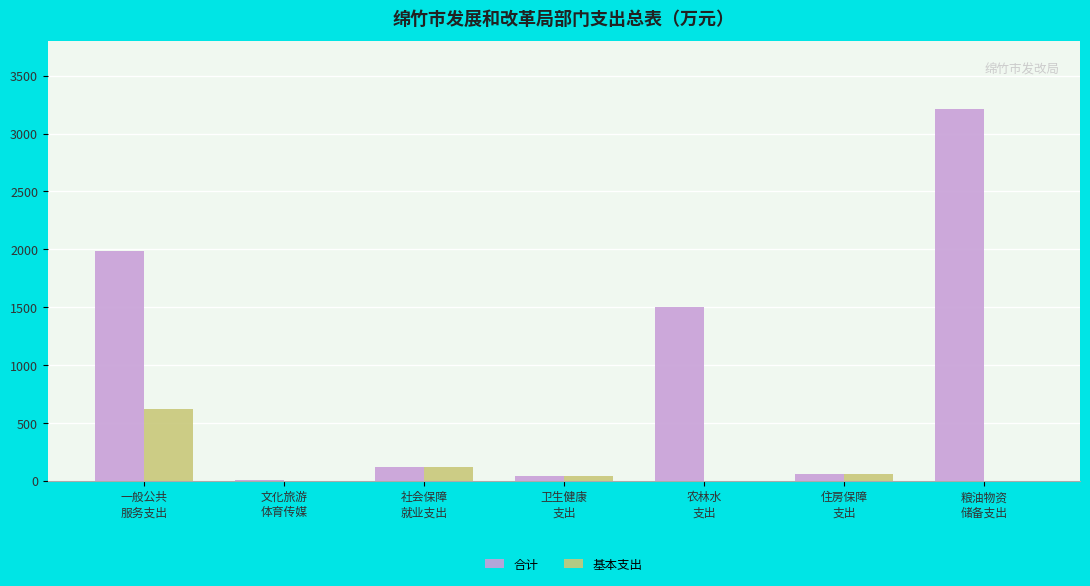

Where does the 合计 series first go above 120?

一般公共
服务支出